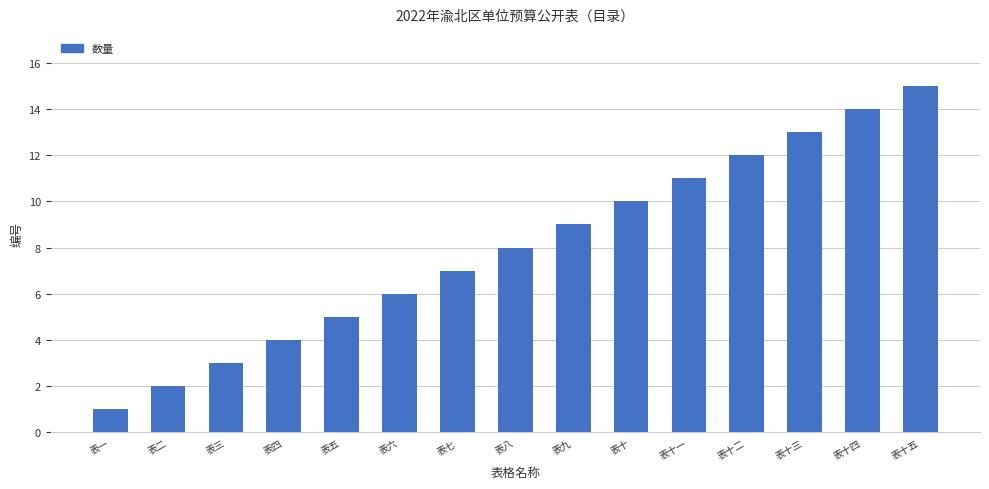

What is the difference between the maximum and minimum values?

14